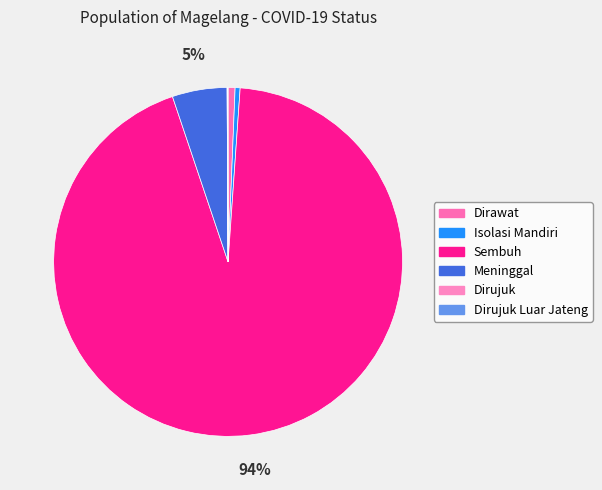

What is the smallest slice in the pie chart?

Dirujuk